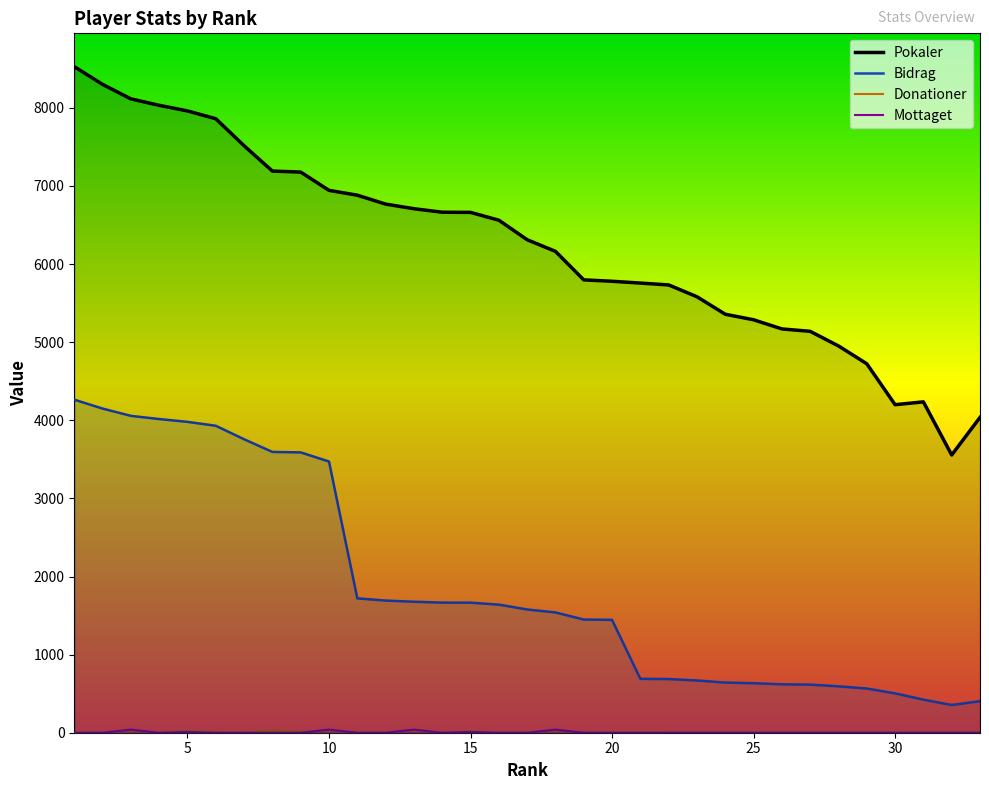

Does the chart display data point markers on the line(s)?

No